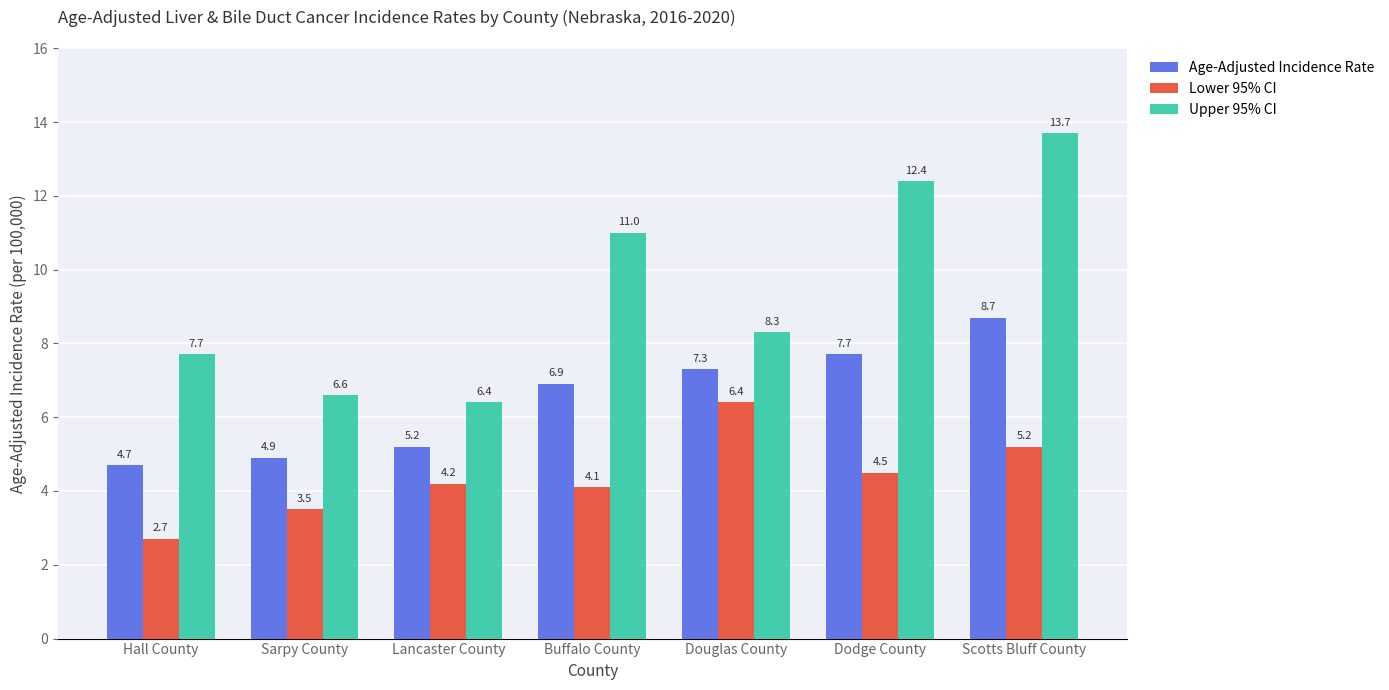

Reading right to left, transcribe all the data shown in this chart.

Age-Adjusted Incidence Rate: 8.7	7.7	7.3	6.9	5.2	4.9	4.7
Lower 95% CI: 5.2	4.5	6.4	4.1	4.2	3.5	2.7
Upper 95% CI: 13.7	12.4	8.3	11.0	6.4	6.6	7.7